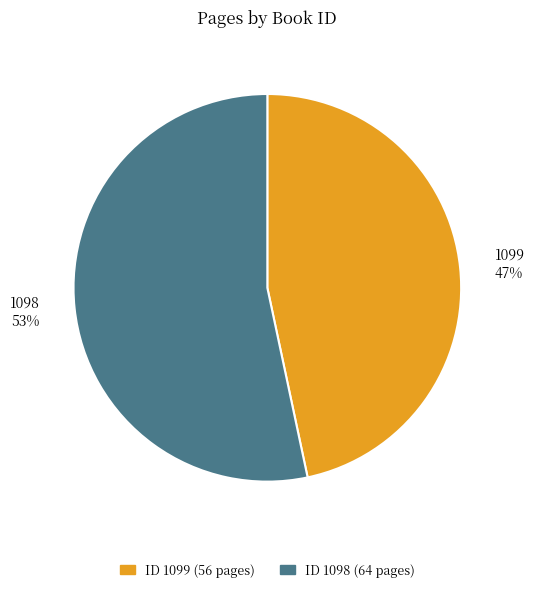

What is the smallest slice in the pie chart?

1099